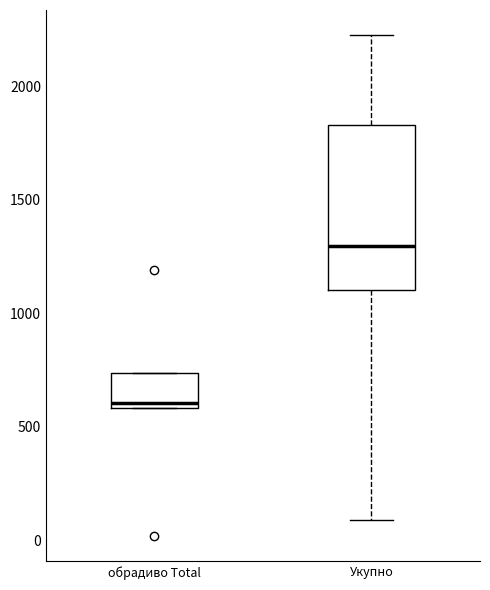

Which box has the highest median line?

Укупно